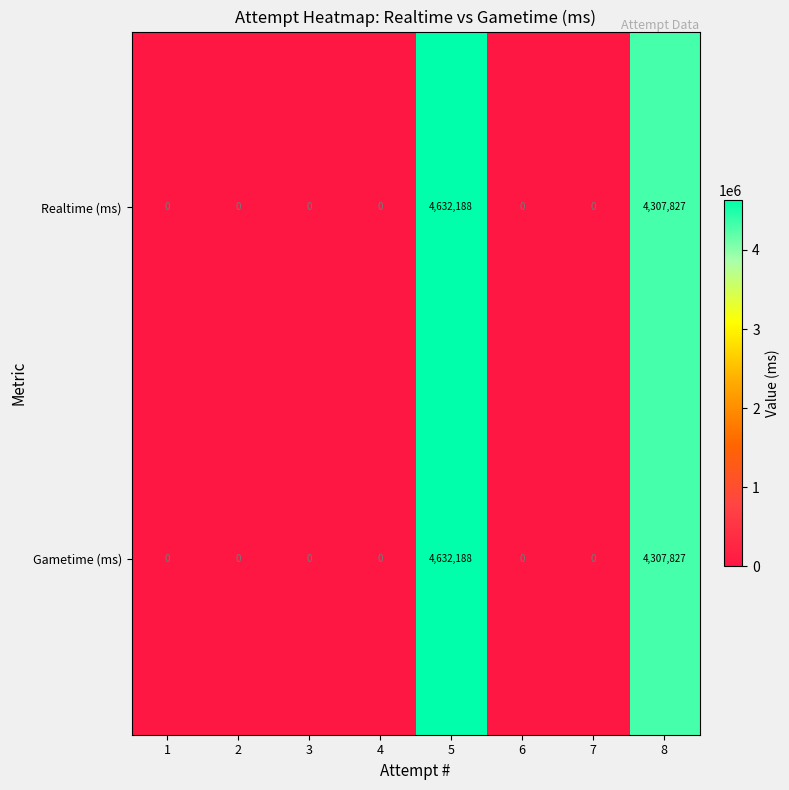

Is it true that Gametime (ms) equals 4307827 at 8?

True